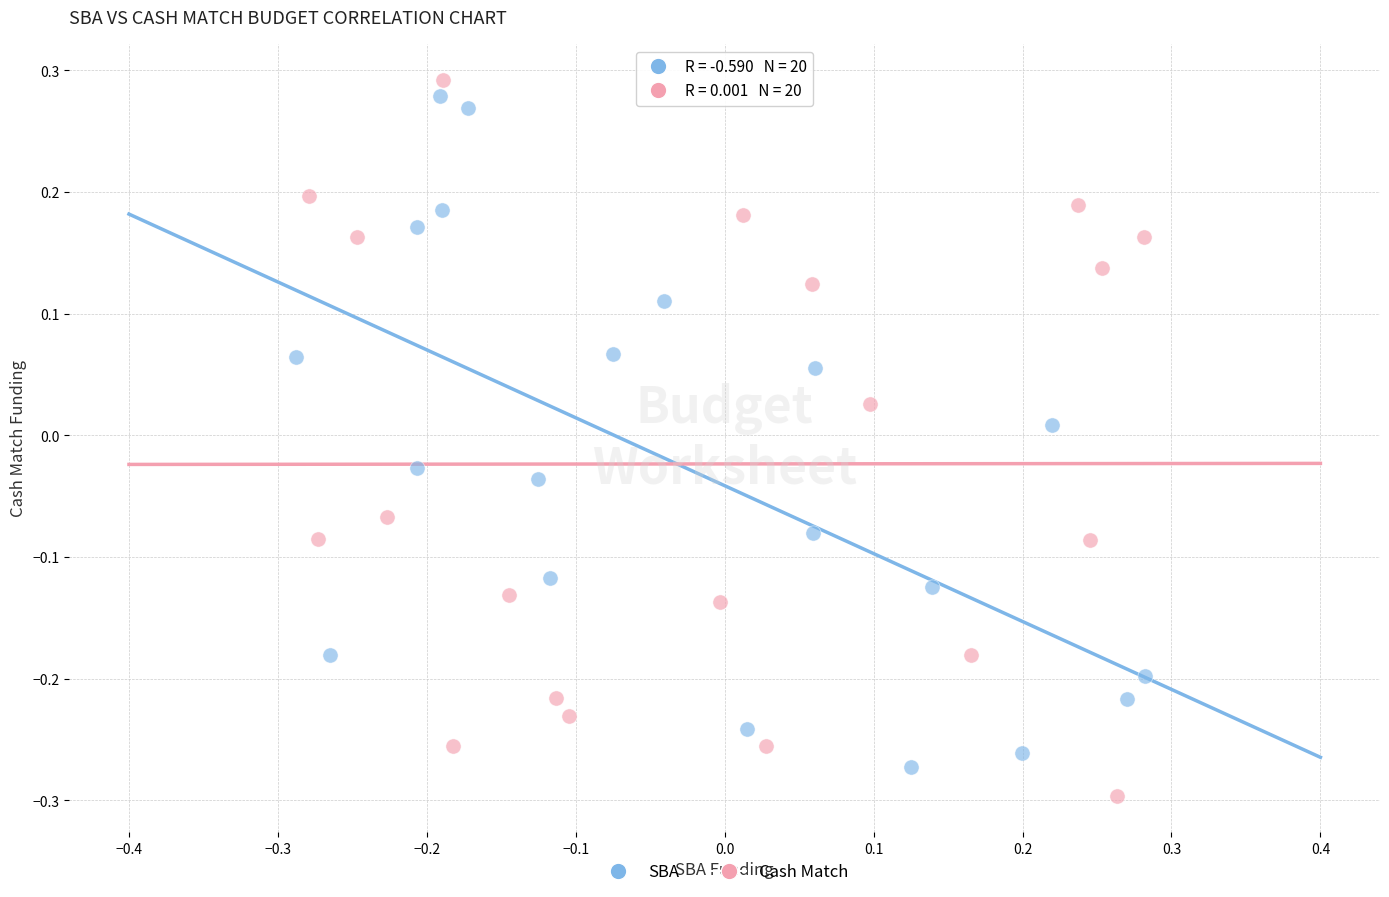

Which series contains the lowest Y value?

Cash Match